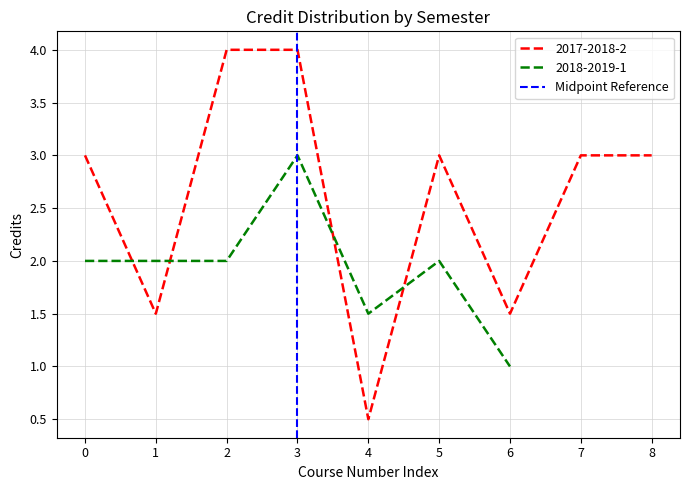

True or false: 2017-2018-2 has a value of 3.0 at 5.

True